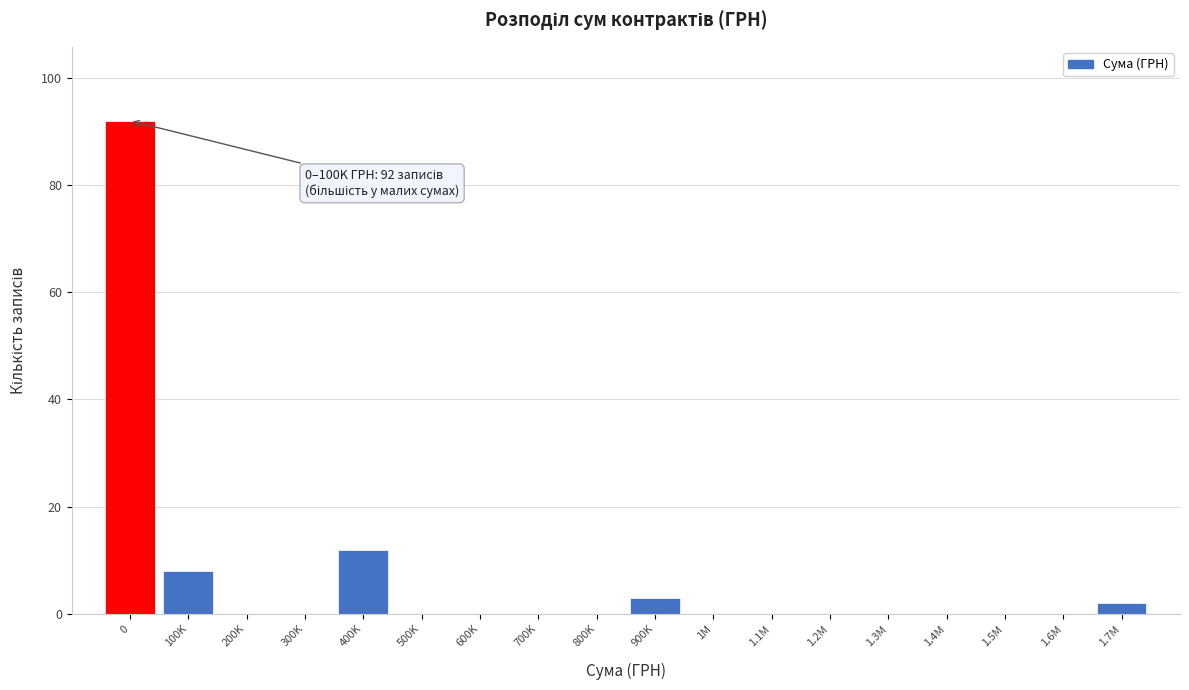

Reading left to right, transcribe all the data shown in this chart.

0=92	100K=8	200K=0	300K=0	400K=12	500K=0	600K=0	700K=0	800K=0	900K=3	1M=0	1.1M=0	1.2M=0	1.3M=0	1.4M=0	1.5M=0	1.6M=0	1.7M=2